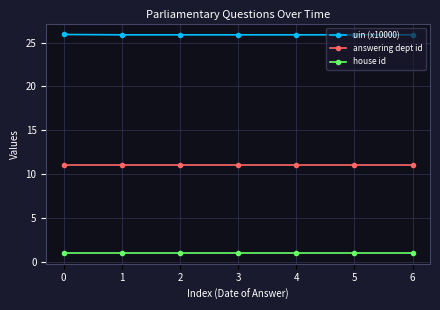

What is the greatest value displayed?

25.9